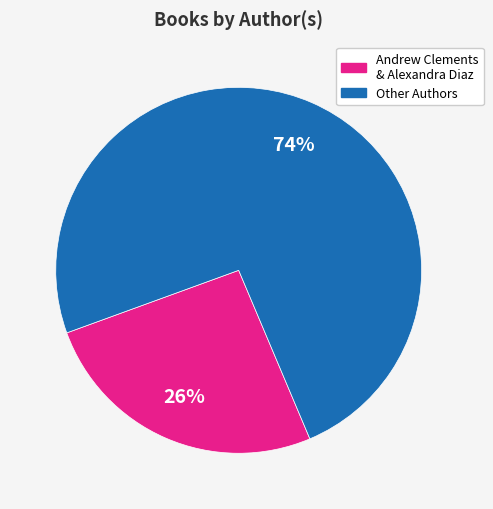

To the nearest percent, what is the difference between the largest and smallest slice percentages?

48%